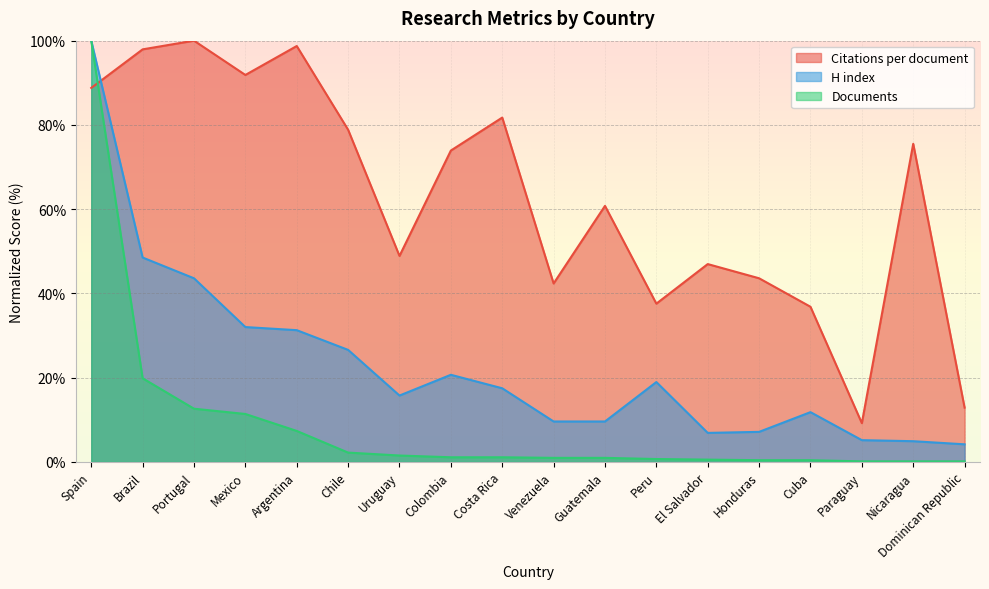

What is the sum of the H index values at Honduras and Colombia?

27.8